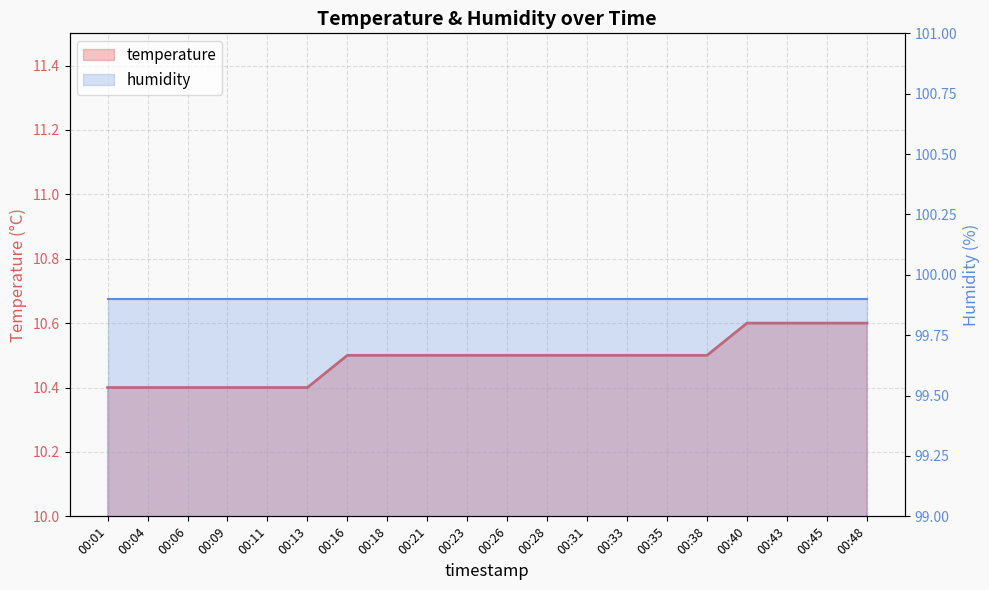

What is the total value across all series at 00:40?

110.5